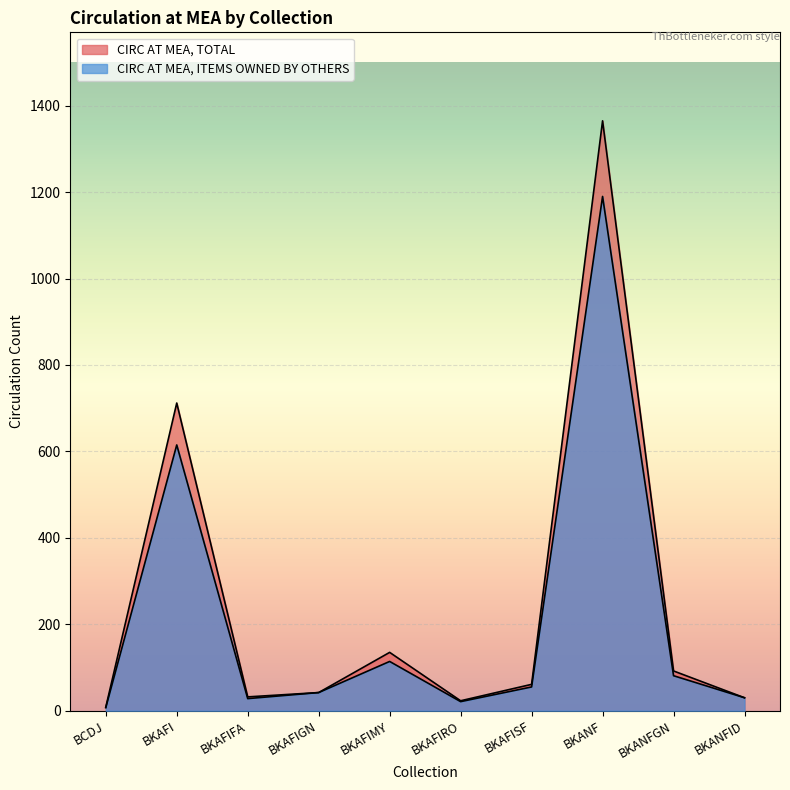

What is the value of the CIRC AT MEA, ITEMS OWNED BY OTHERS point at the 10th from the left?

30